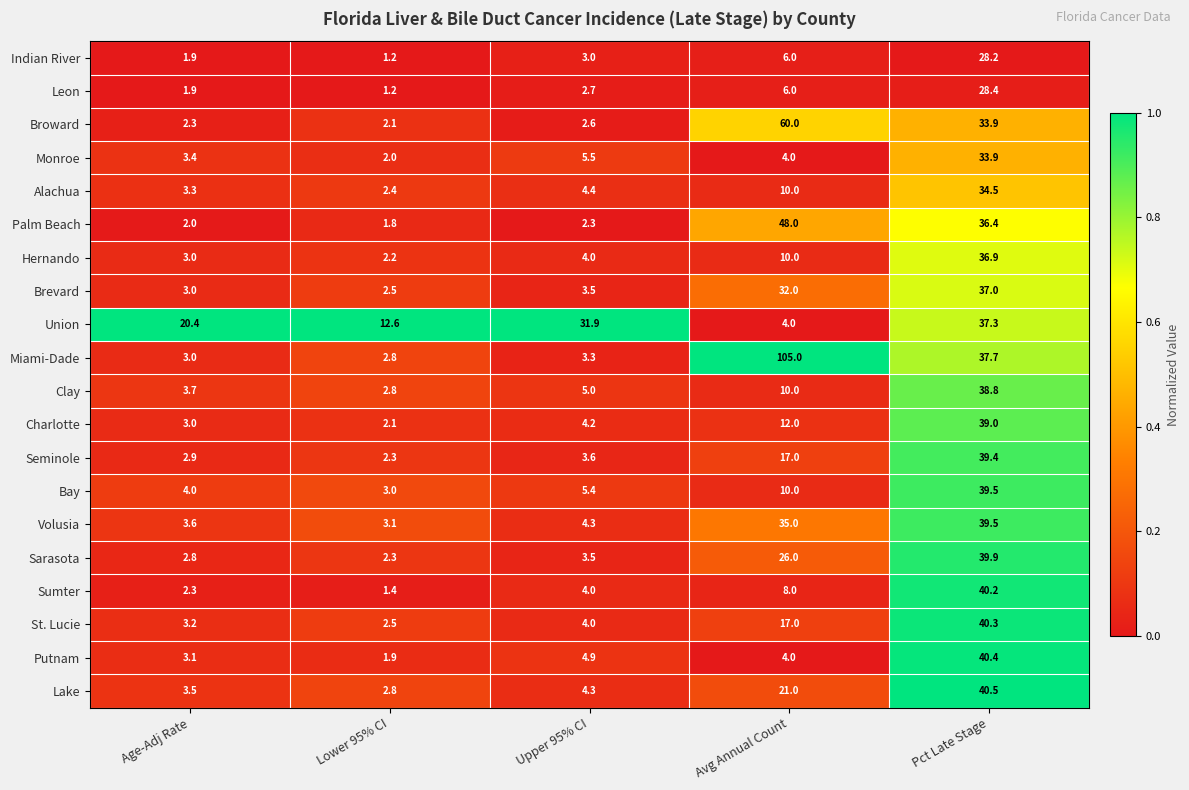

What is the difference between the Charlotte values at Pct Late Stage and Age-Adj Rate?

36.0